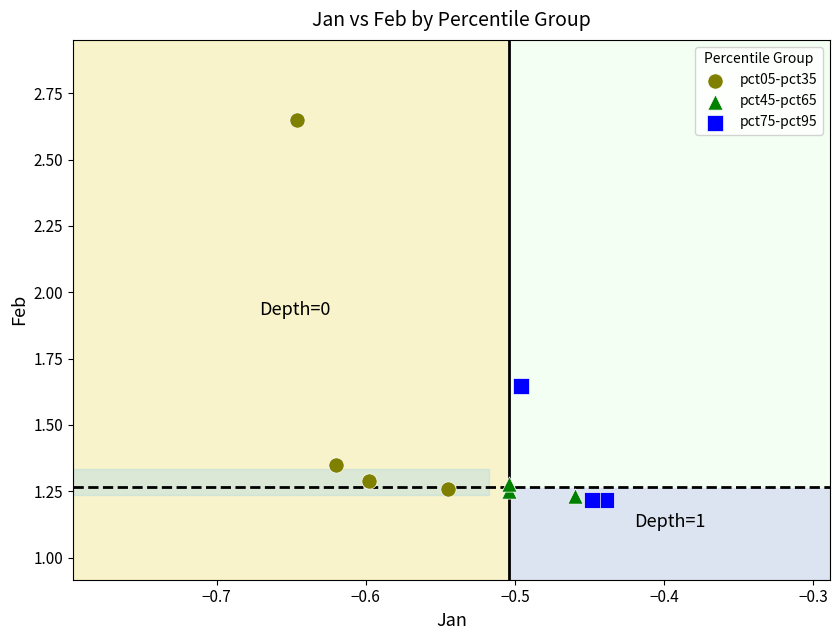

Which series has the widest spread of Y values?

pct05-pct35